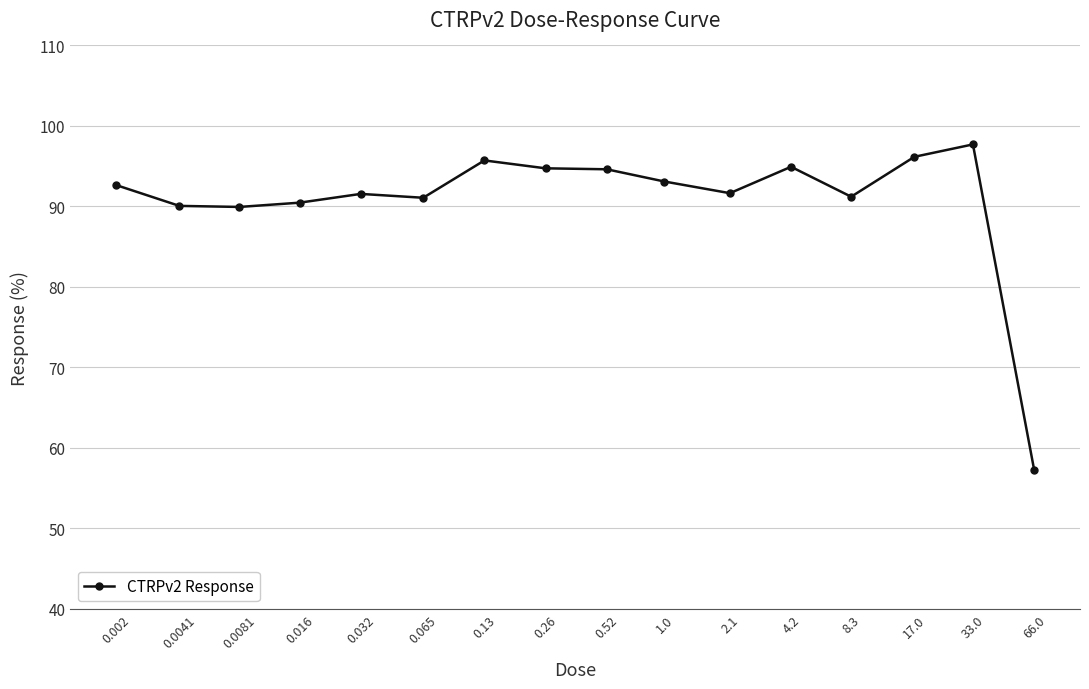

What is the greatest value displayed?

97.7